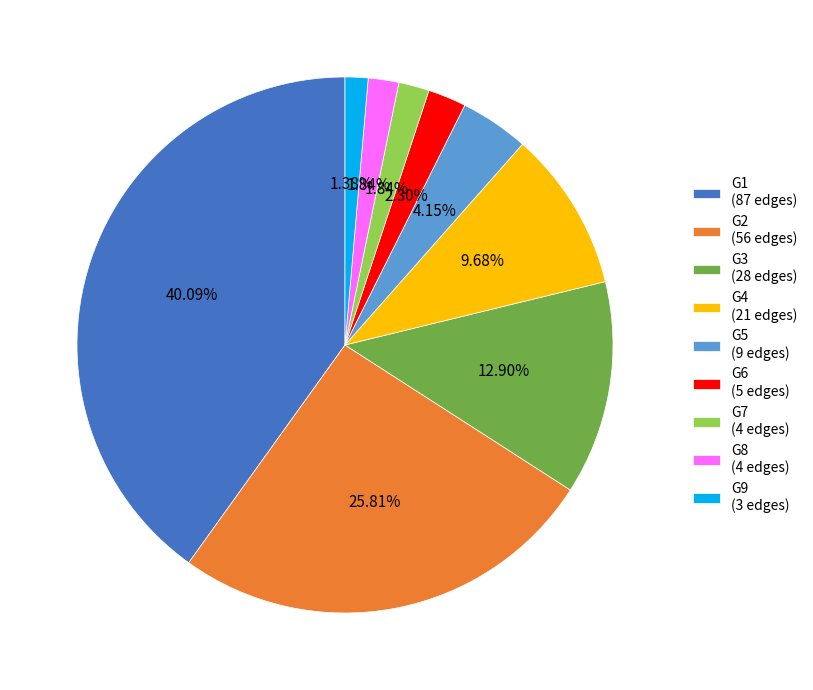

Is the sum of G5 (9 edges) and G6 (5 edges) greater than half?

No